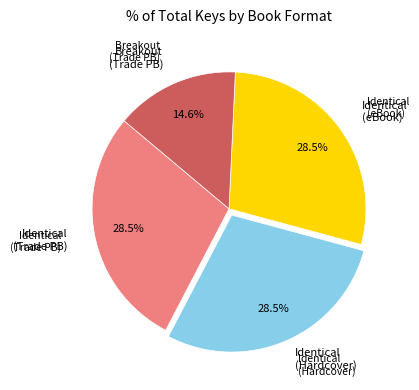

Does any single category account for the majority?

No